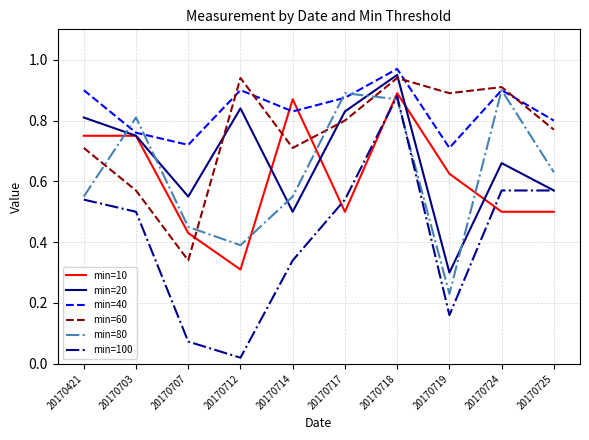

At which category does min=80 reach its first local valley?

20170712